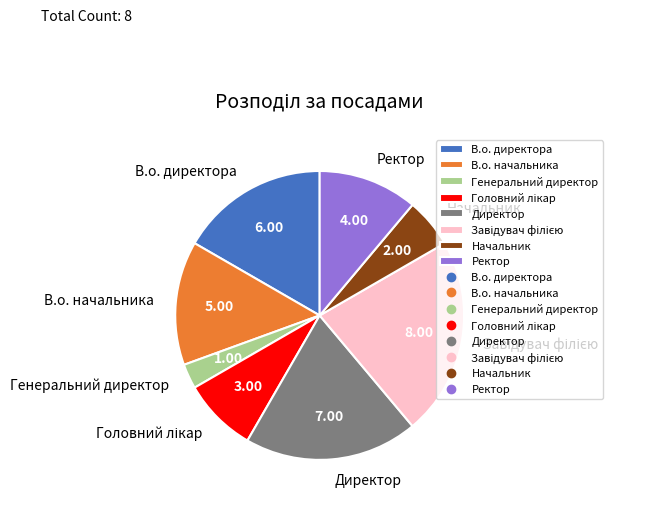

Is there a majority slice in this chart?

No